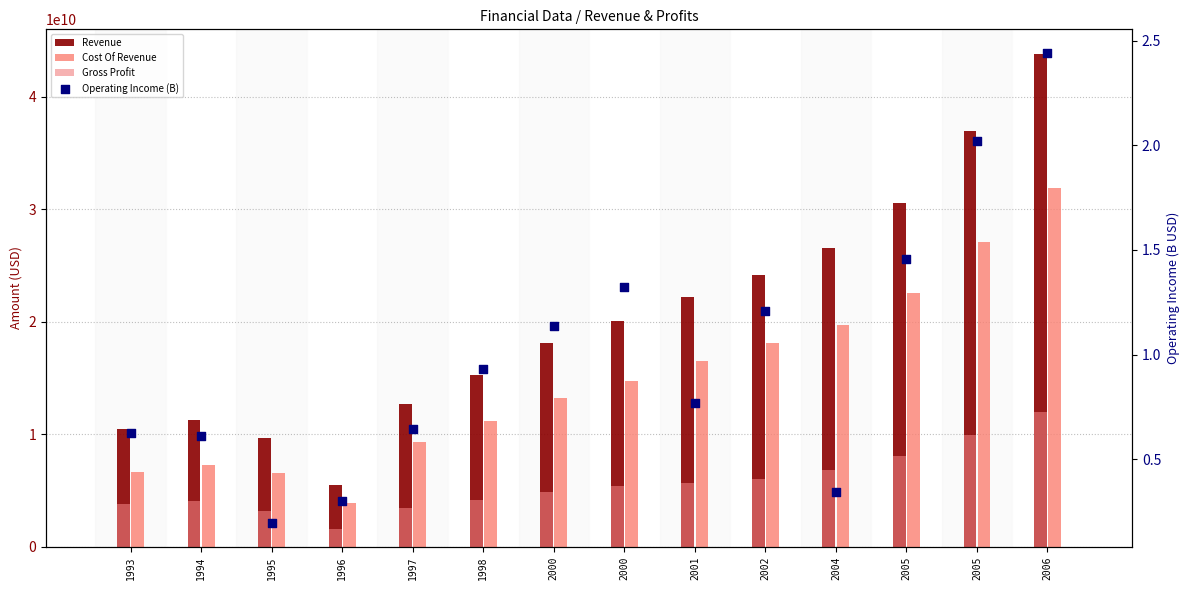

Which series has the widest spread of Y values?

Revenue